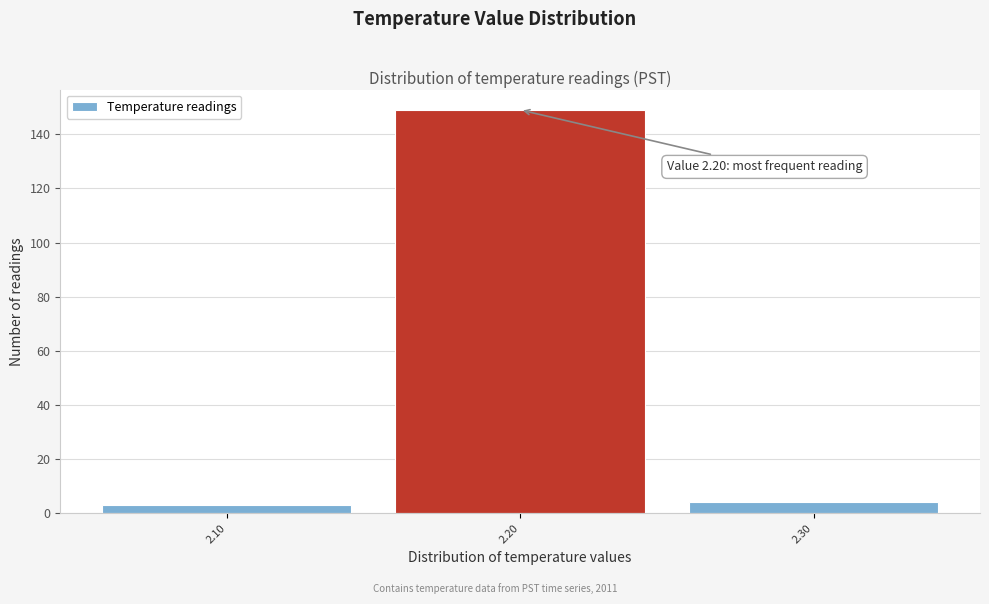

Which range on the x-axis has the tallest bar?

2.15 to 2.25